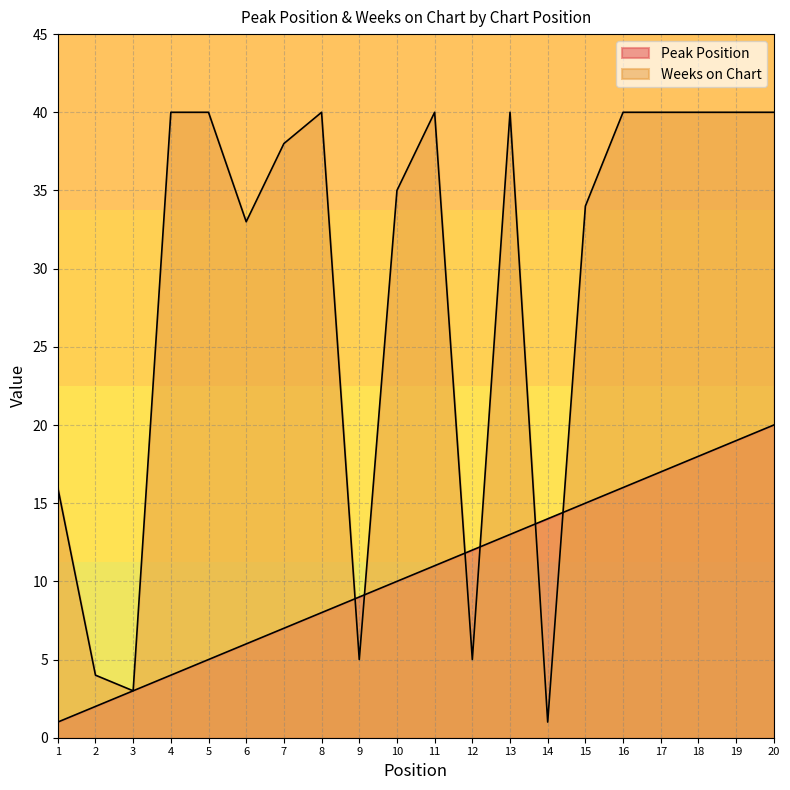

At which label does Peak Position first exceed 11?

12